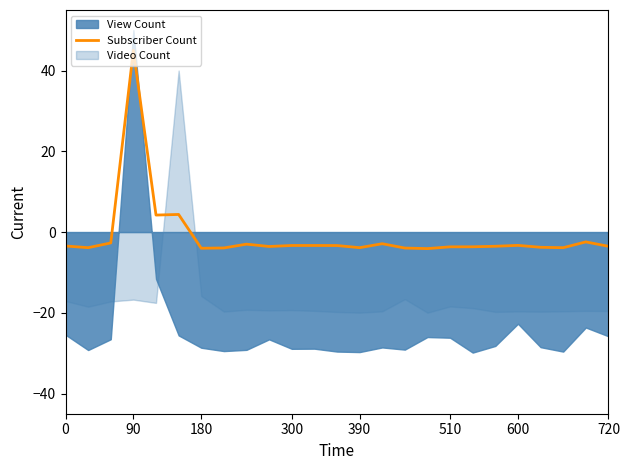

The chart shows a value of -2.9 at 14. True or false?

True